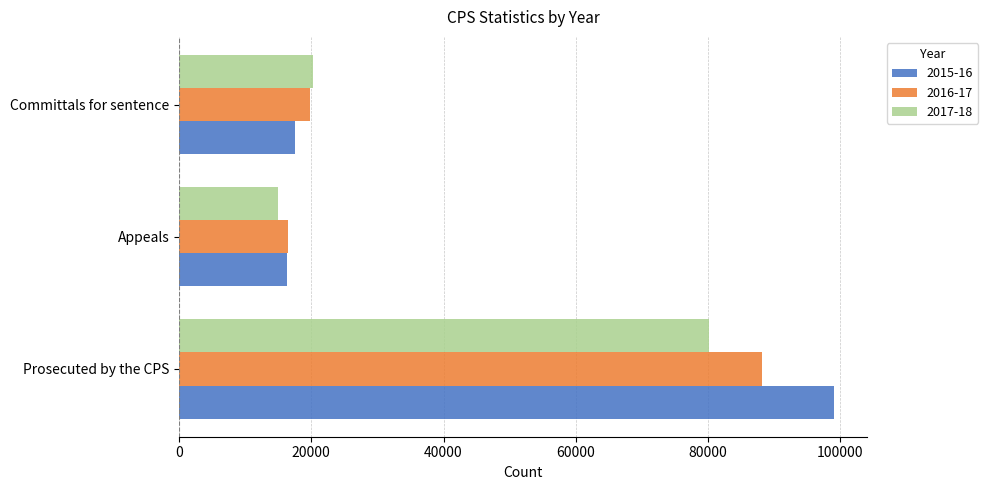

At Prosecuted by the CPS, list the series in order from largest to smallest.

2015-16, 2016-17, 2017-18